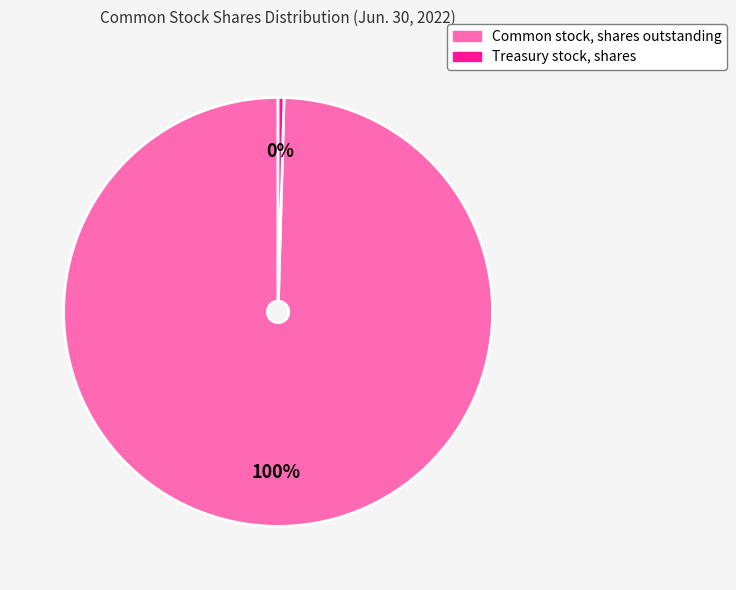

How many segments does this pie chart have?

2